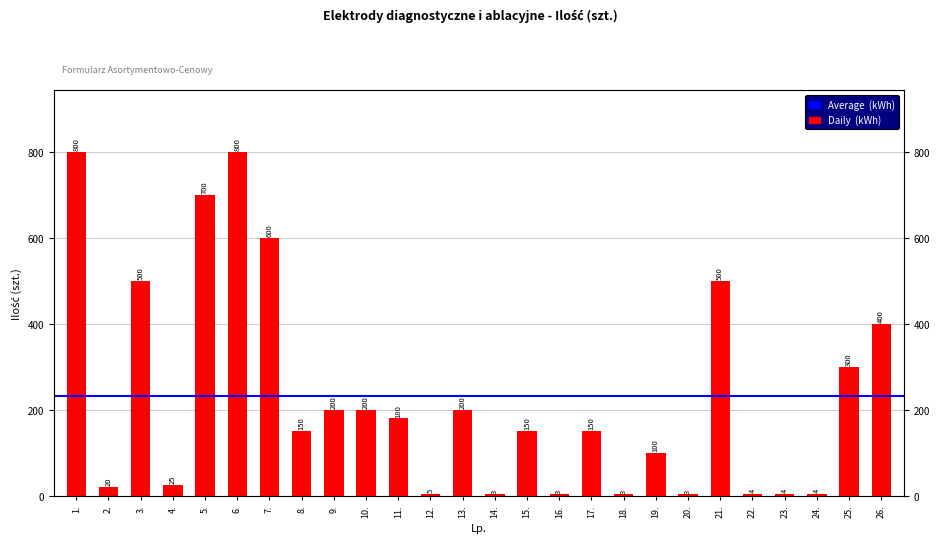

Does the chart contain any negative values?

No